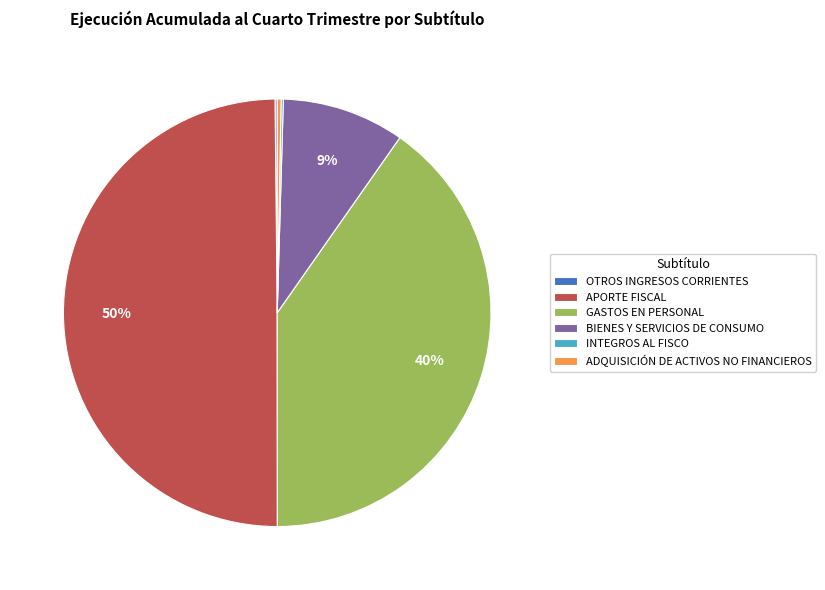

Does BIENES Y SERVICIOS DE CONSUMO account for over 50% of the chart?

No